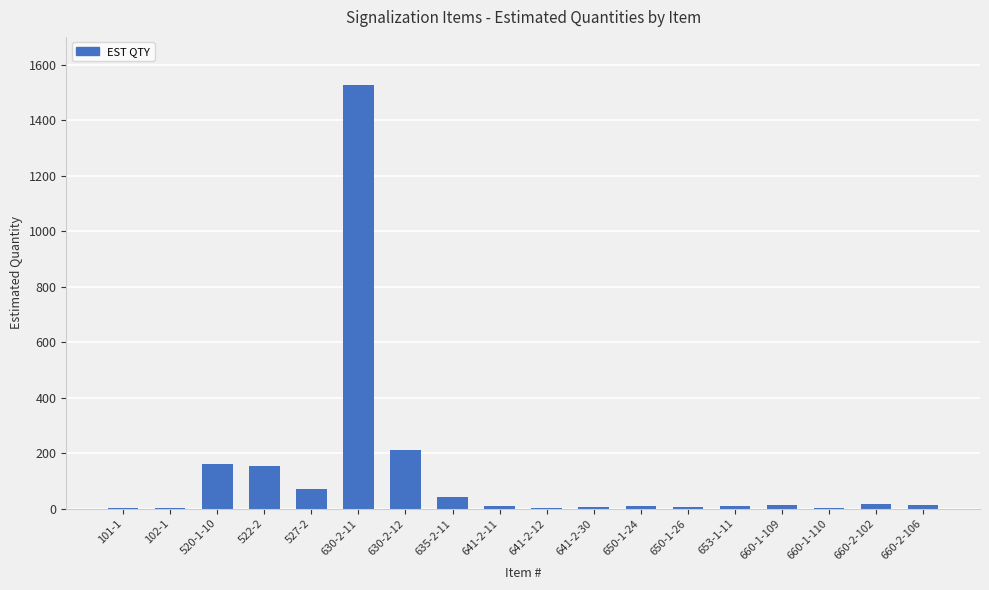

At which label does the data first exceed 13?

520-1-10